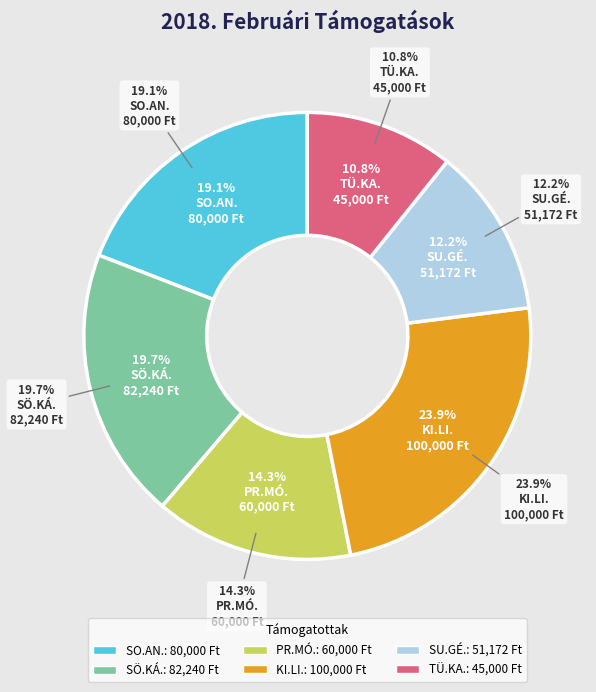

What percentage is the TÜ.KA. slice, to the nearest percent?

11%